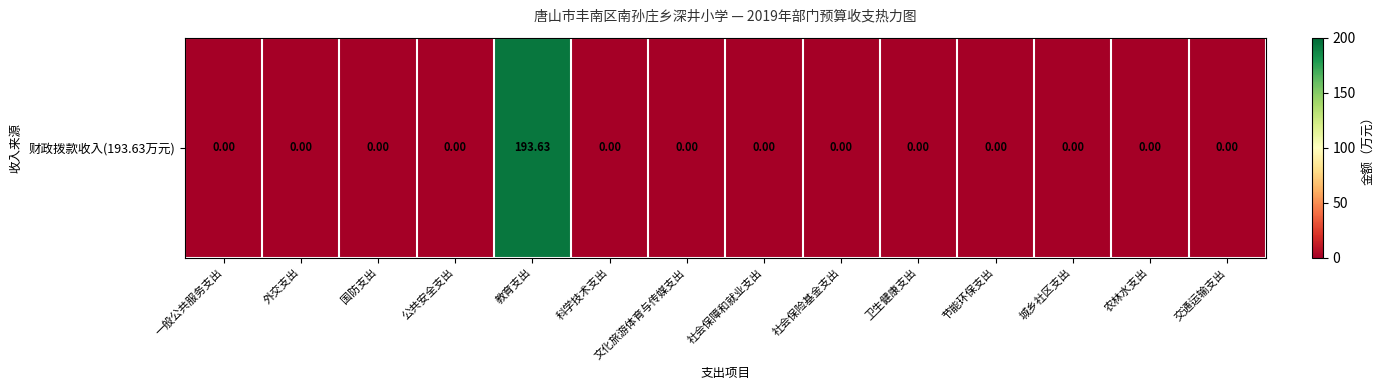

Reading right to left, what are all the values shown in this chart?

交通运输支出=0.0	农林水支出=0.0	城乡社区支出=0.0	节能环保支出=0.0	卫生健康支出=0.0	社会保险基金支出=0.0	社会保障和就业支出=0.0	文化旅游体育与传媒支出=0.0	科学技术支出=0.0	教育支出=193.6	公共安全支出=0.0	国防支出=0.0	外交支出=0.0	一般公共服务支出=0.0